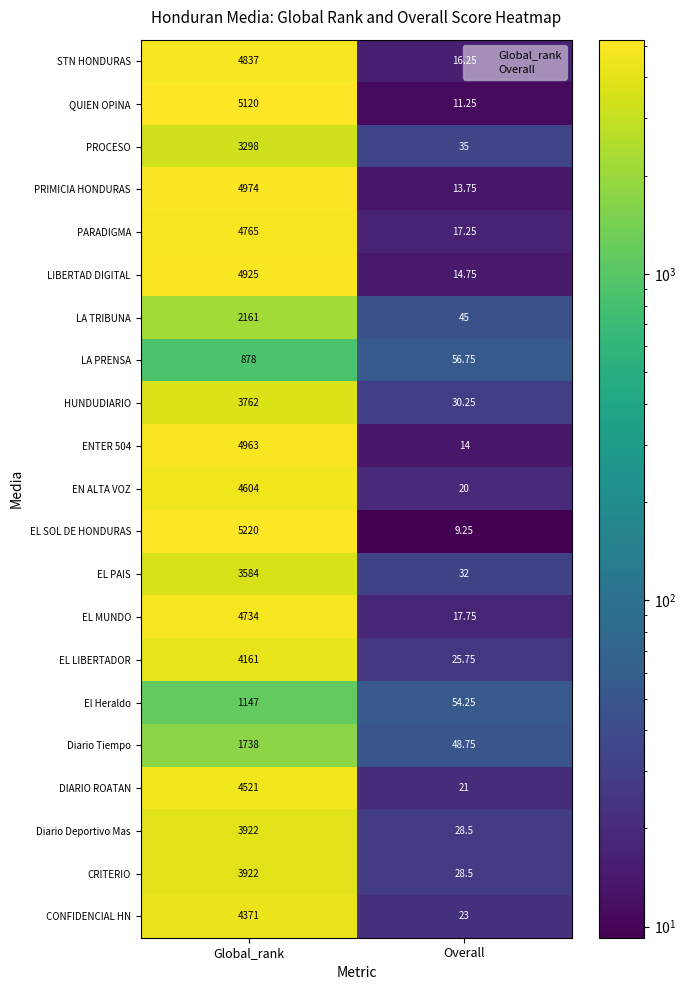

At which label is EL SOL DE HONDURAS closest to 2614?

Overall